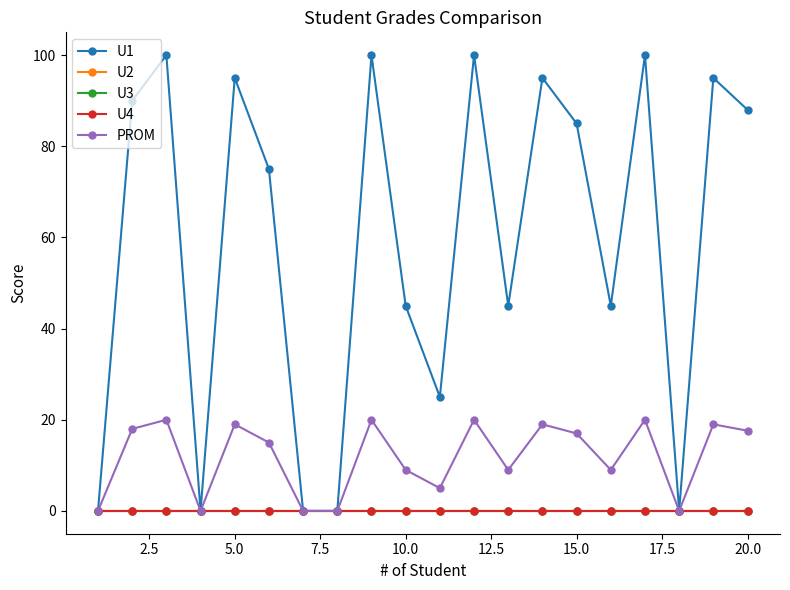

True or false: U1 and U3 intersect in this chart.

False